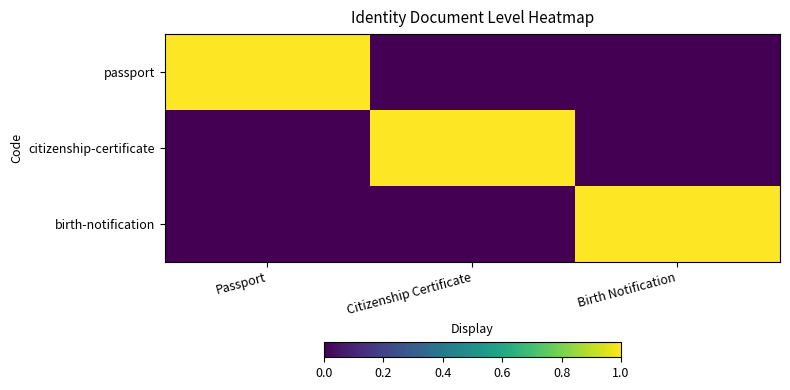

Between Citizenship Certificate and Birth Notification, which series saw the biggest shift?

citizenship-certificate